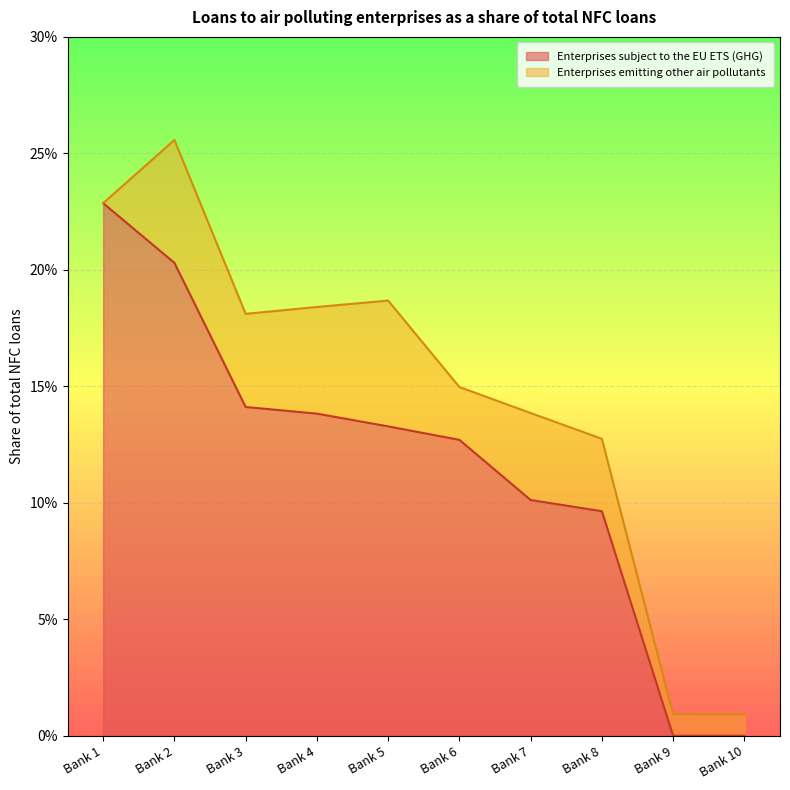

List the labels in order of value, largest first.

Bank 1, Bank 2, Bank 3, Bank 4, Bank 5, Bank 6, Bank 7, Bank 8, Bank 9, Bank 10